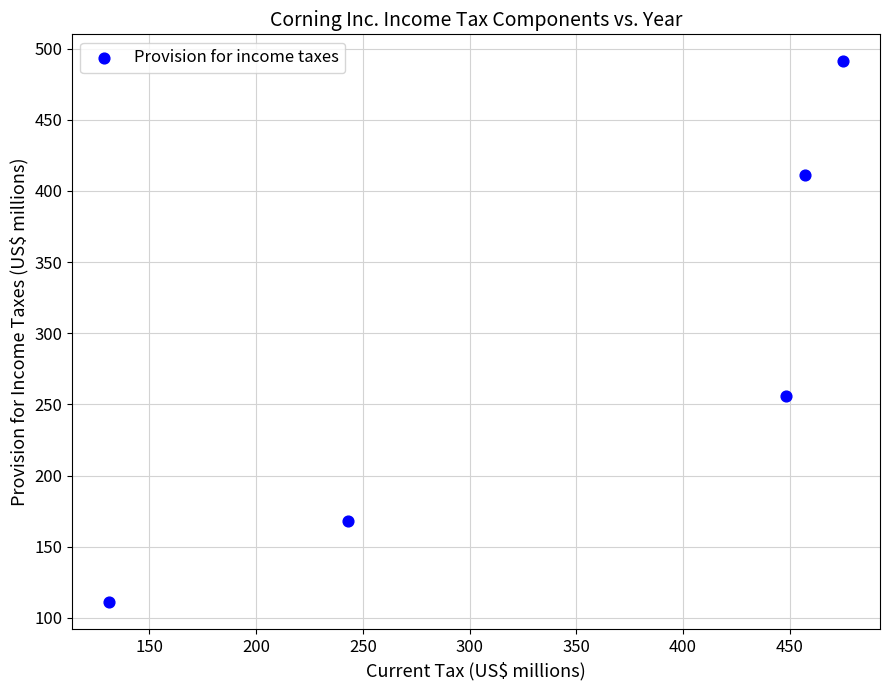

What is the average Y value?

287